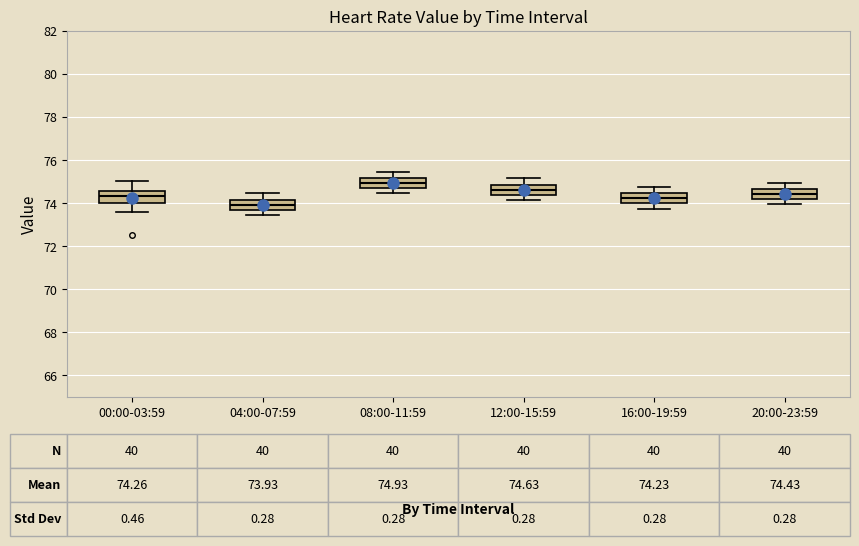

Which box has the highest median line?

08:00-11:59